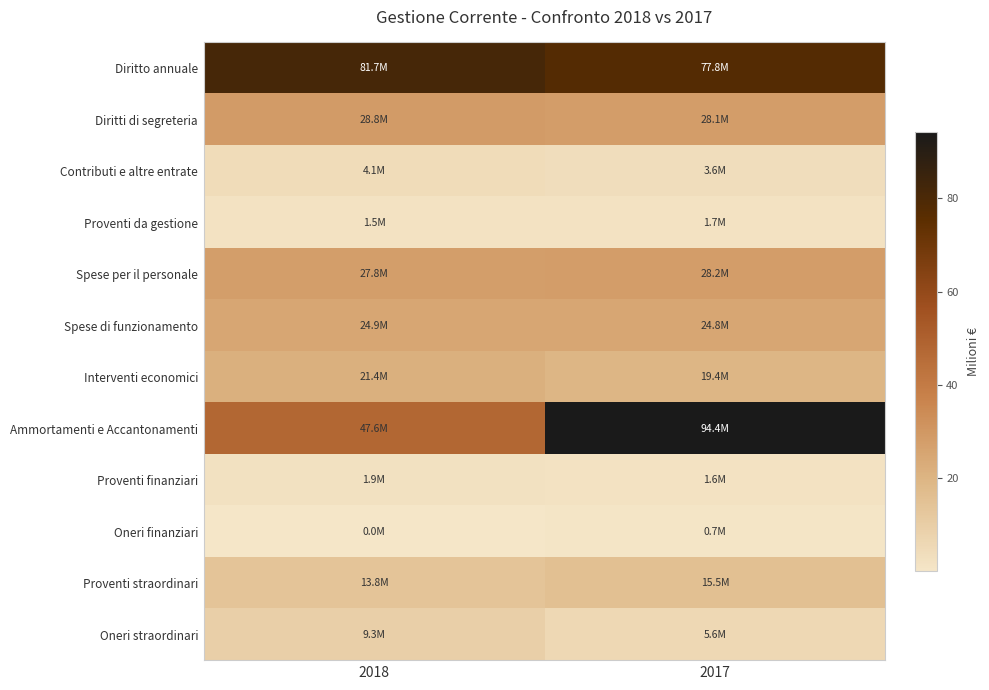

Which category has the highest value across all series?

2017